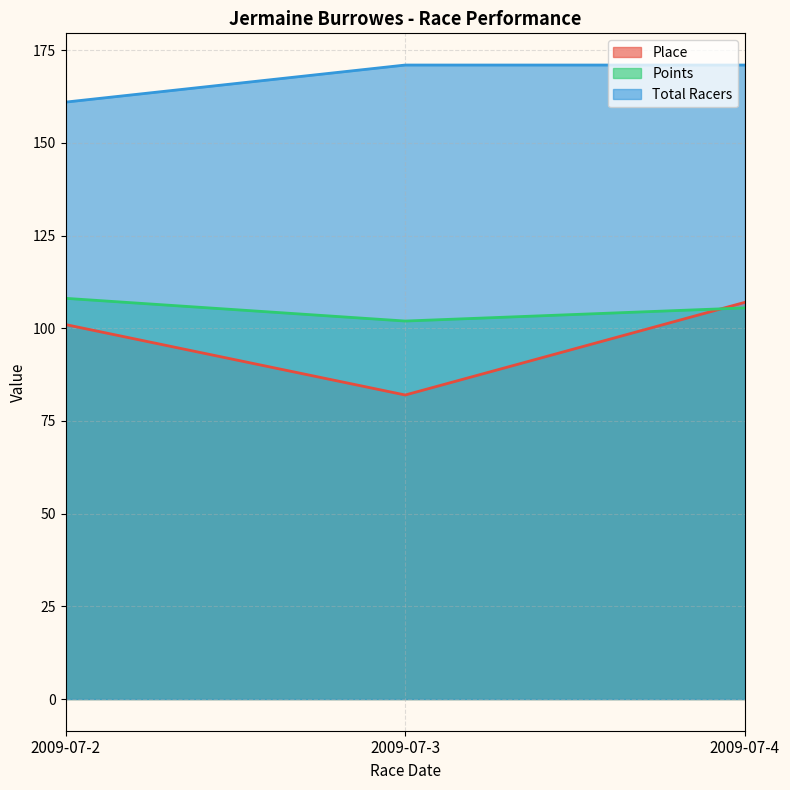

Is the value of Total Racers at 2009-07-2 greater than the value of Points at 2009-07-4?

Yes